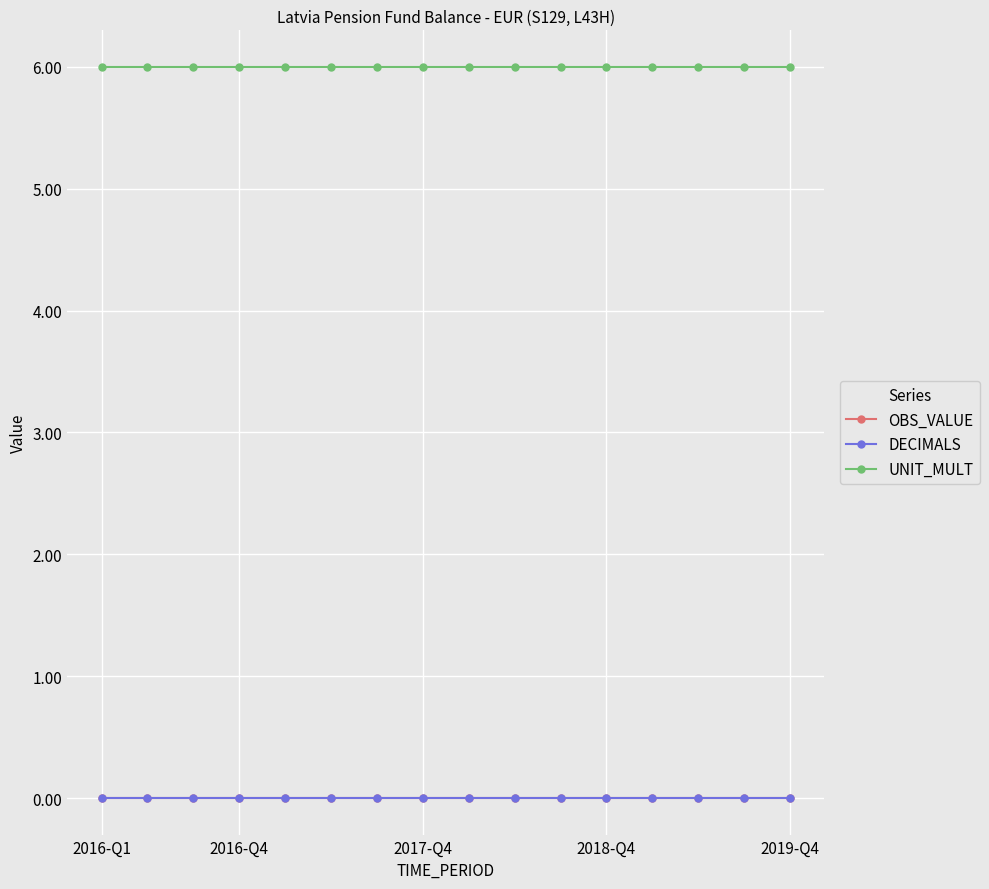

Is this an area chart (filled region under the line)?

No